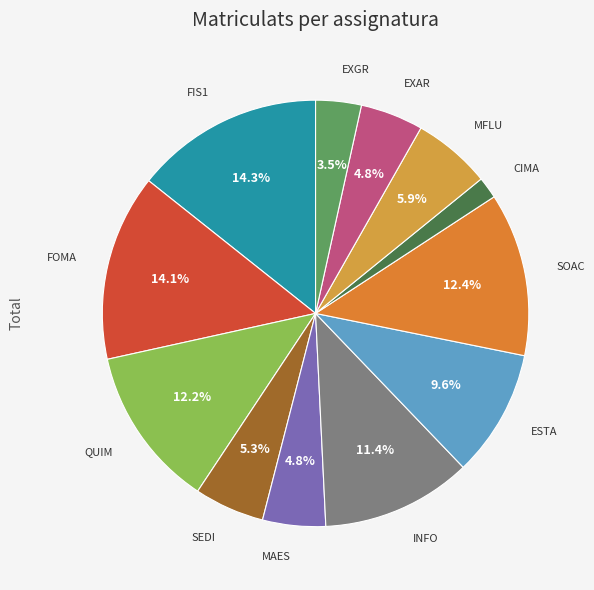

Which slice is the largest?

FIS1